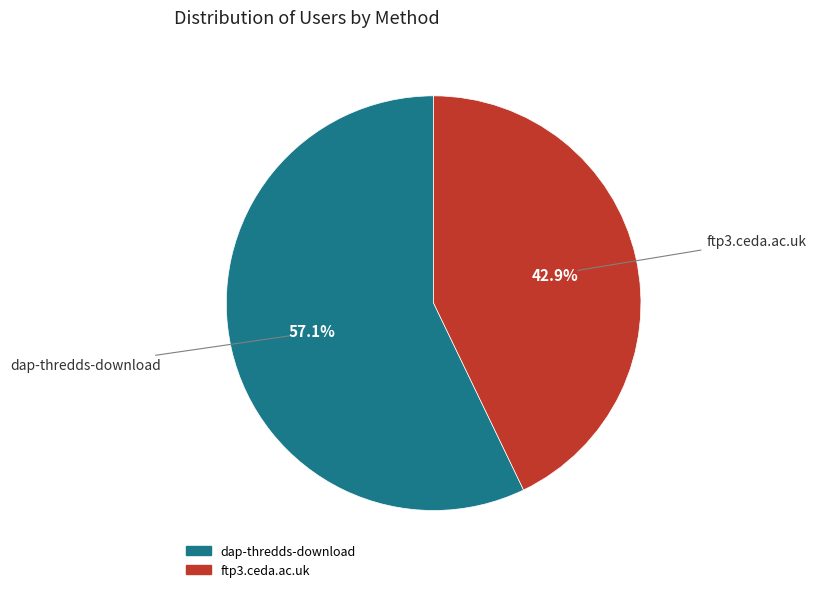

To the nearest percent, what portion does dap-thredds-download represent?

57%